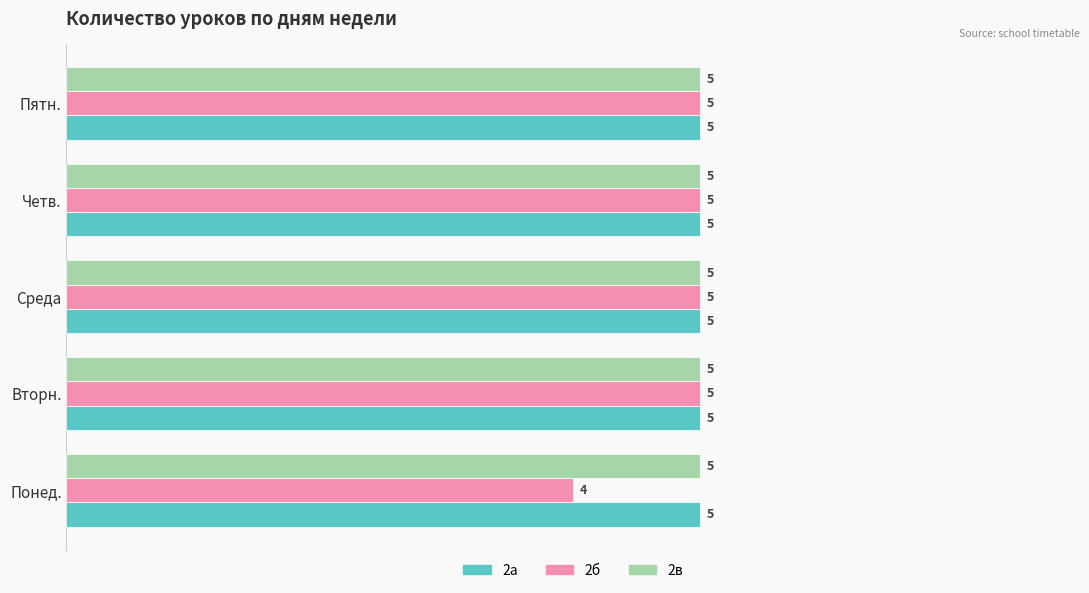

Is the value of 2а at Четв. greater than the value of 2б at Понед.?

Yes